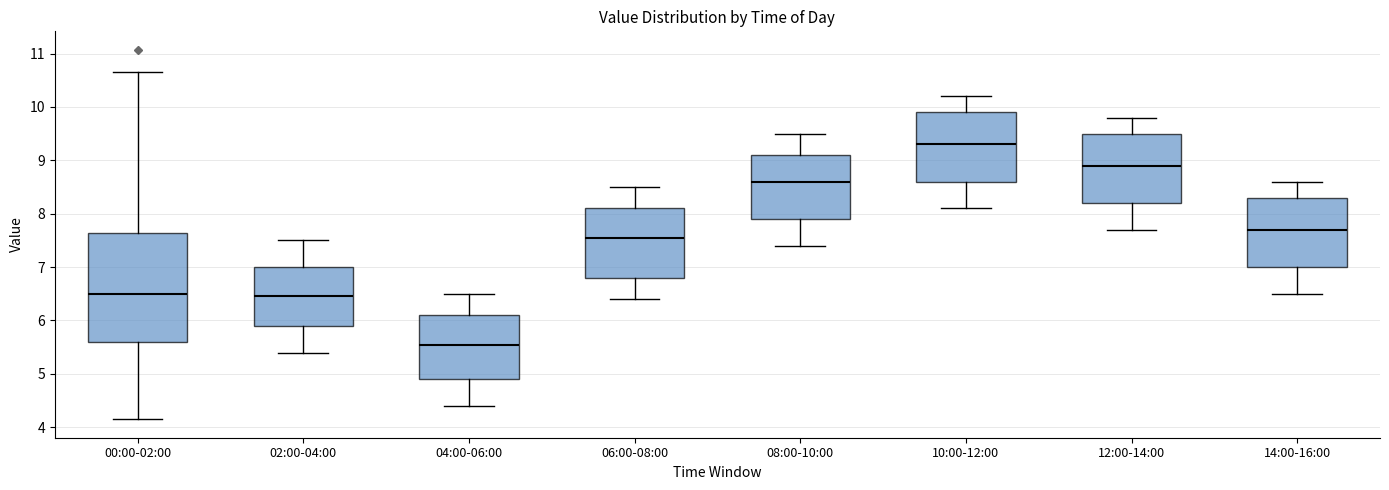

Which box's median line is the highest?

10:00-12:00